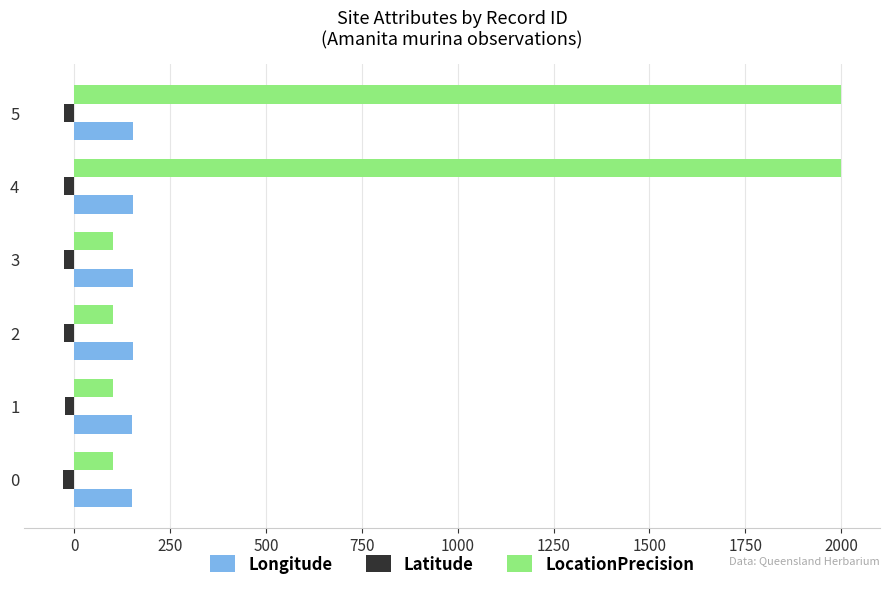

Is the value of Longitude at 0 greater than the value of LocationPrecision at 1?

Yes